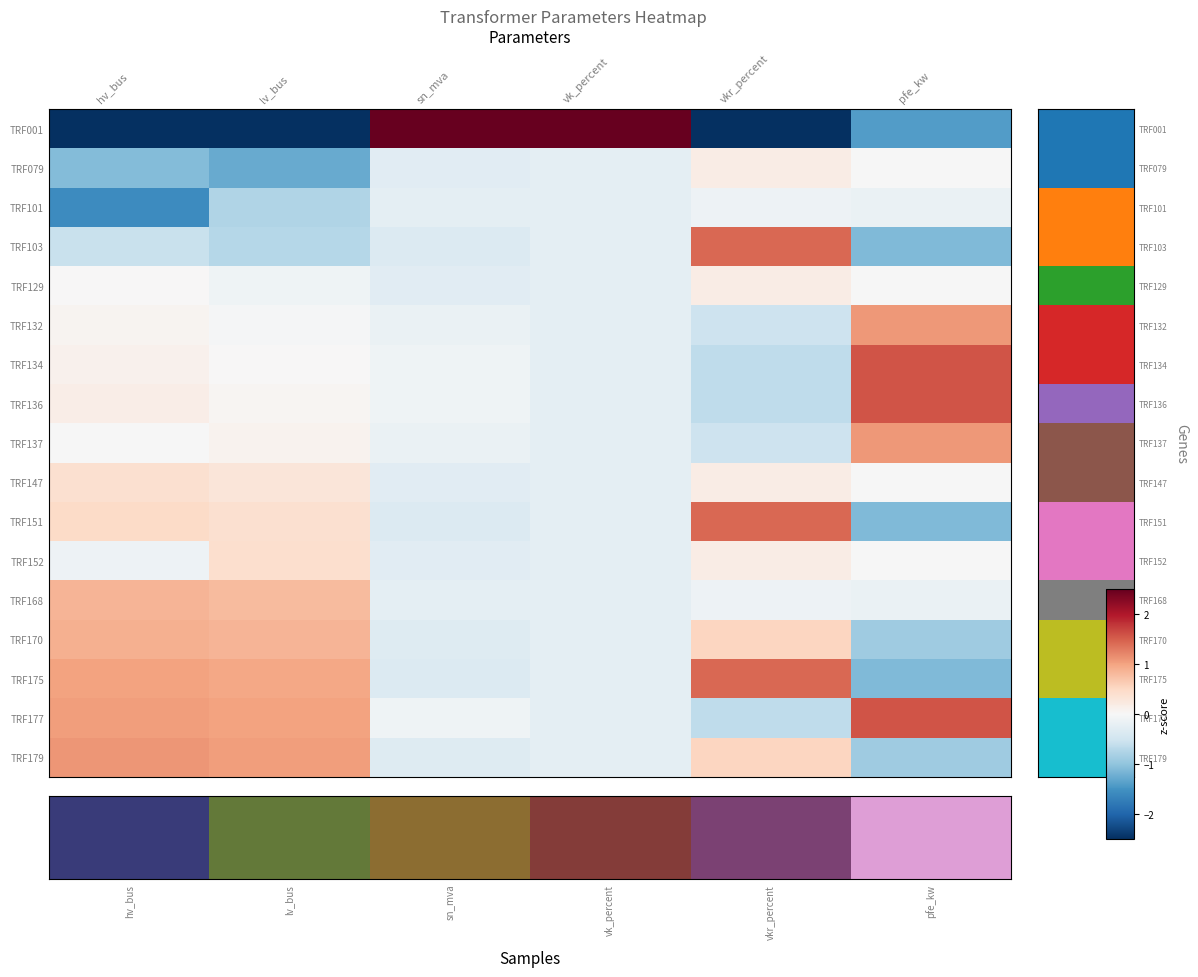

At which category does the chart reach its minimum across all series?

pfe_kw